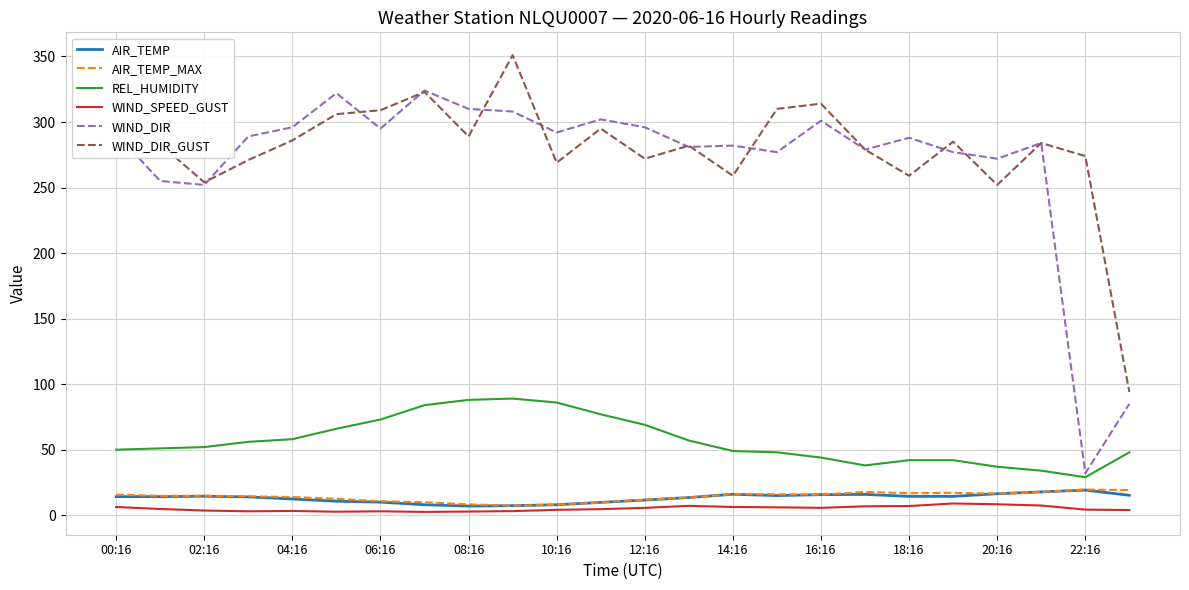

What is the greatest value displayed?

351.0